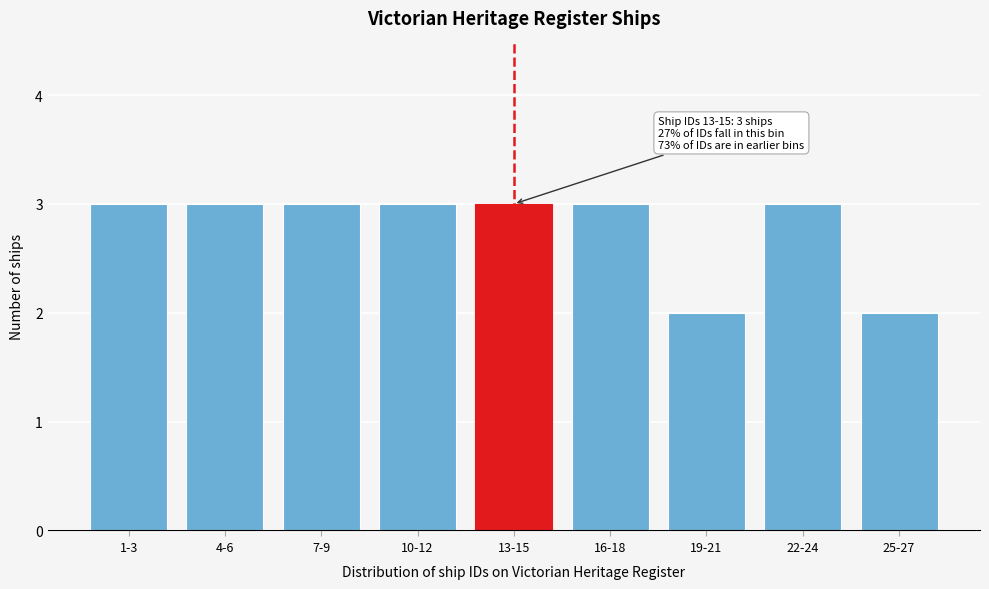

Reading right to left, what are all the values shown in this chart?

2	3	2	3	3	3	3	3	3